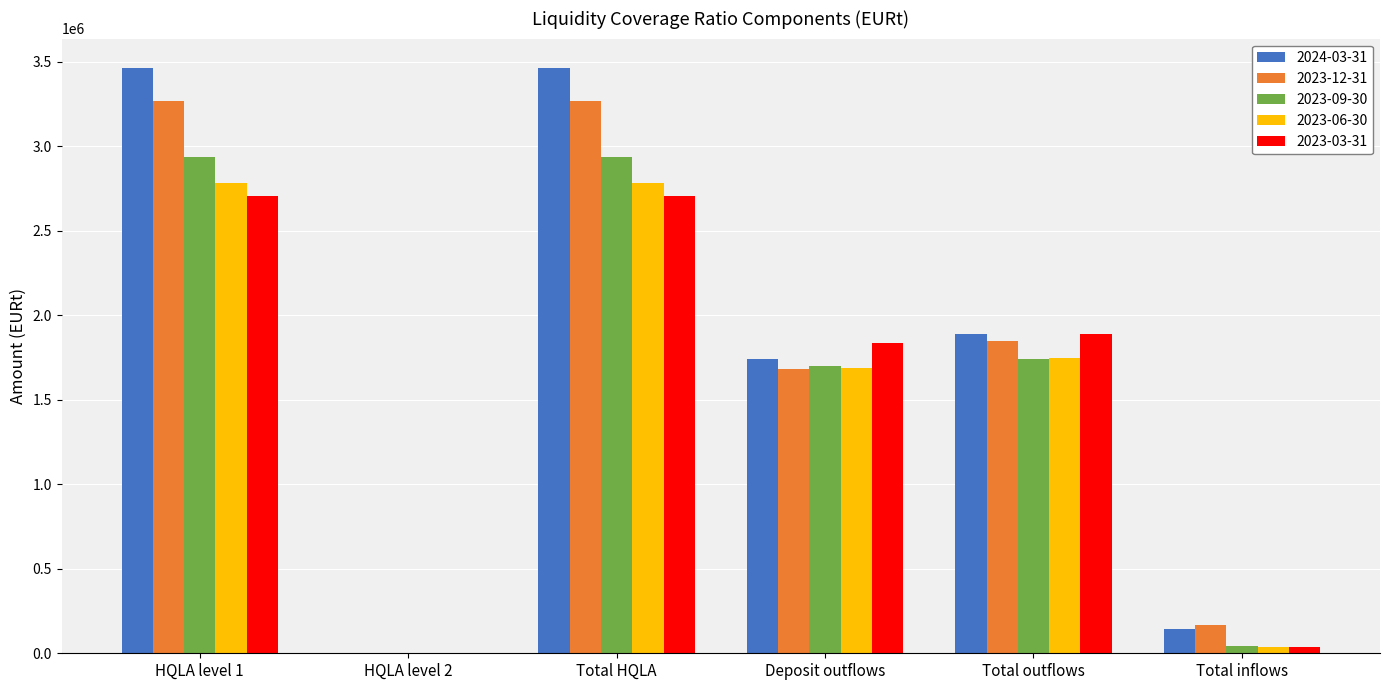

Between Total HQLA and Total outflows, which series saw the biggest shift?

2024-03-31